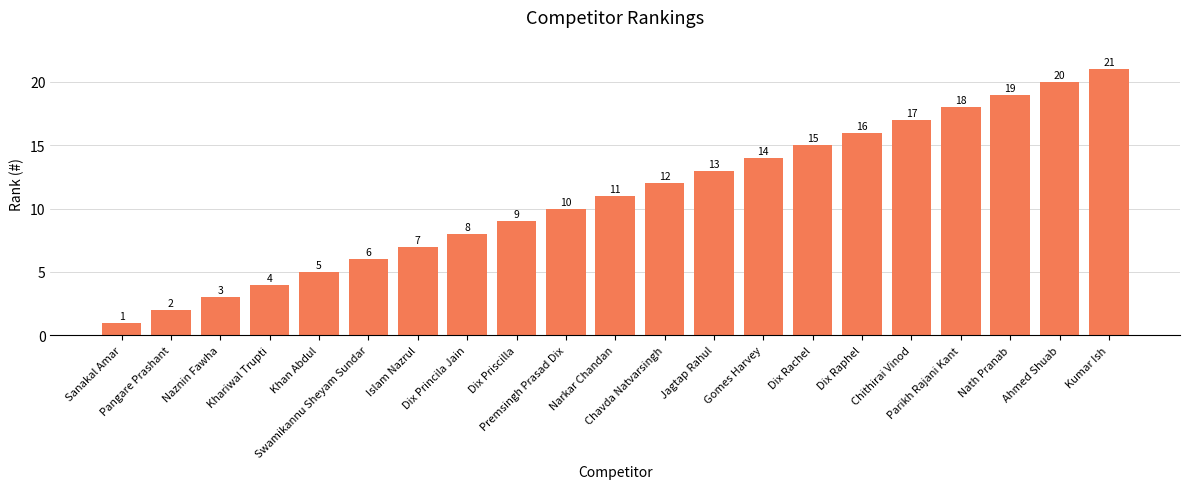

Which has a higher value, Premsingh Prasad Dix or Chithirai Vinod?

Chithirai Vinod